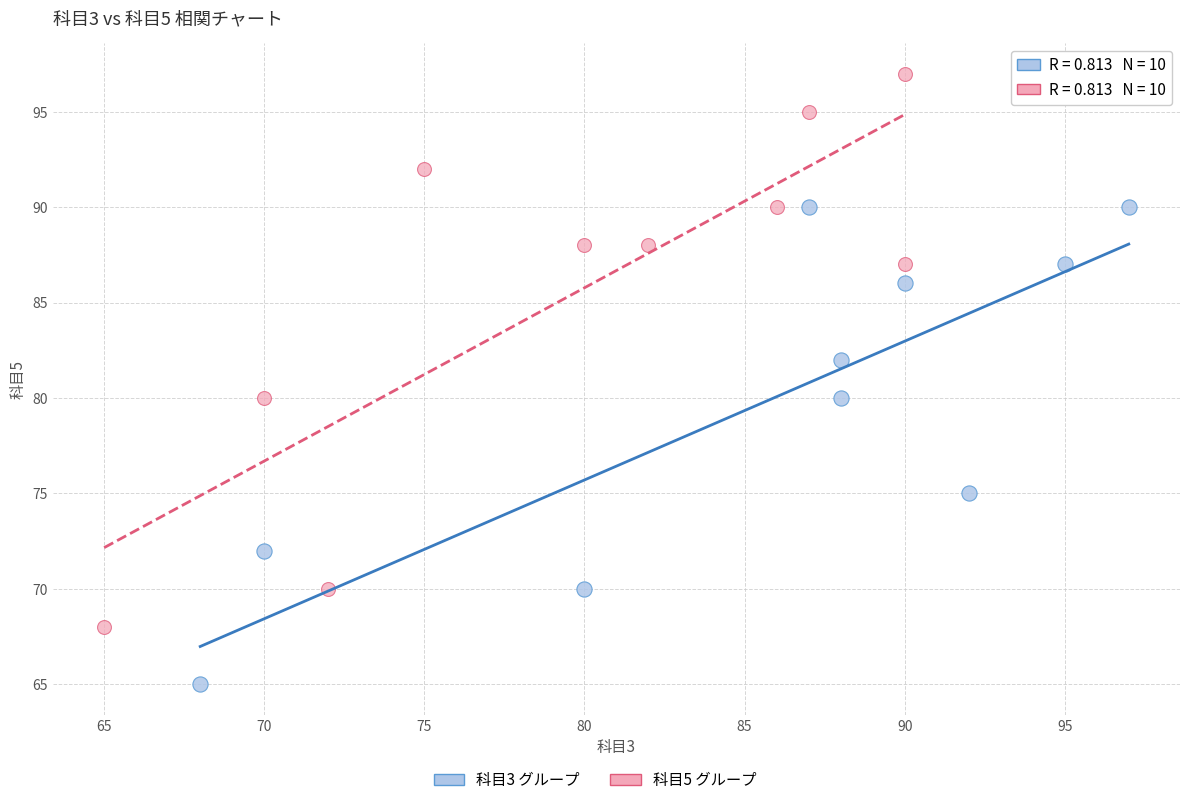

Which series has the largest Y range (max minus min)?

科目5 グループ